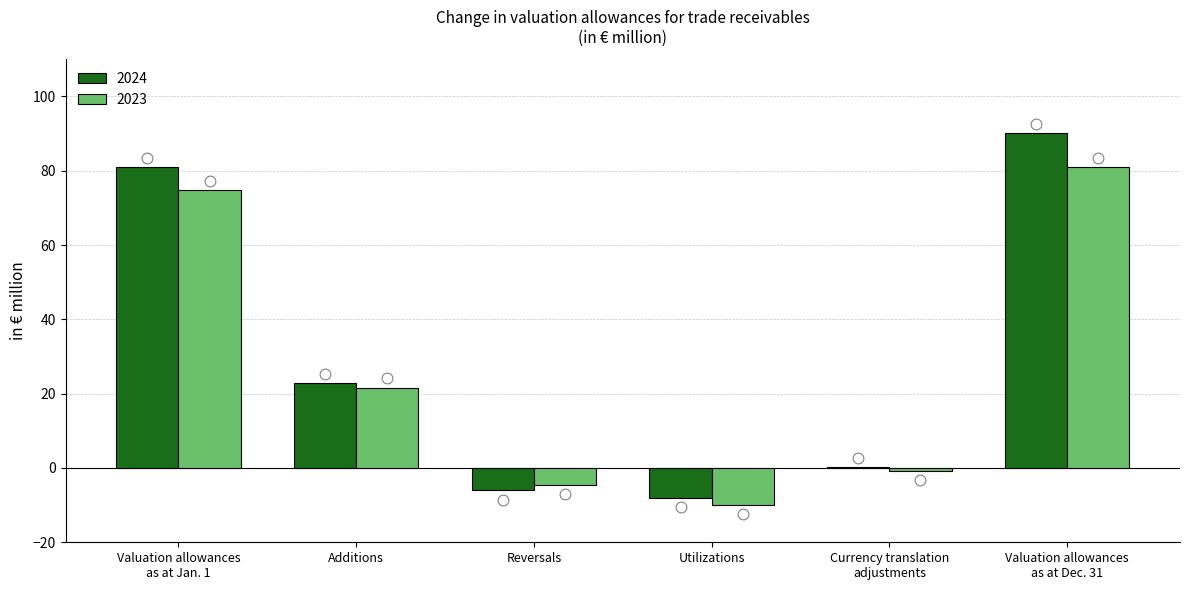

Which series contains the highest Y value?

2024